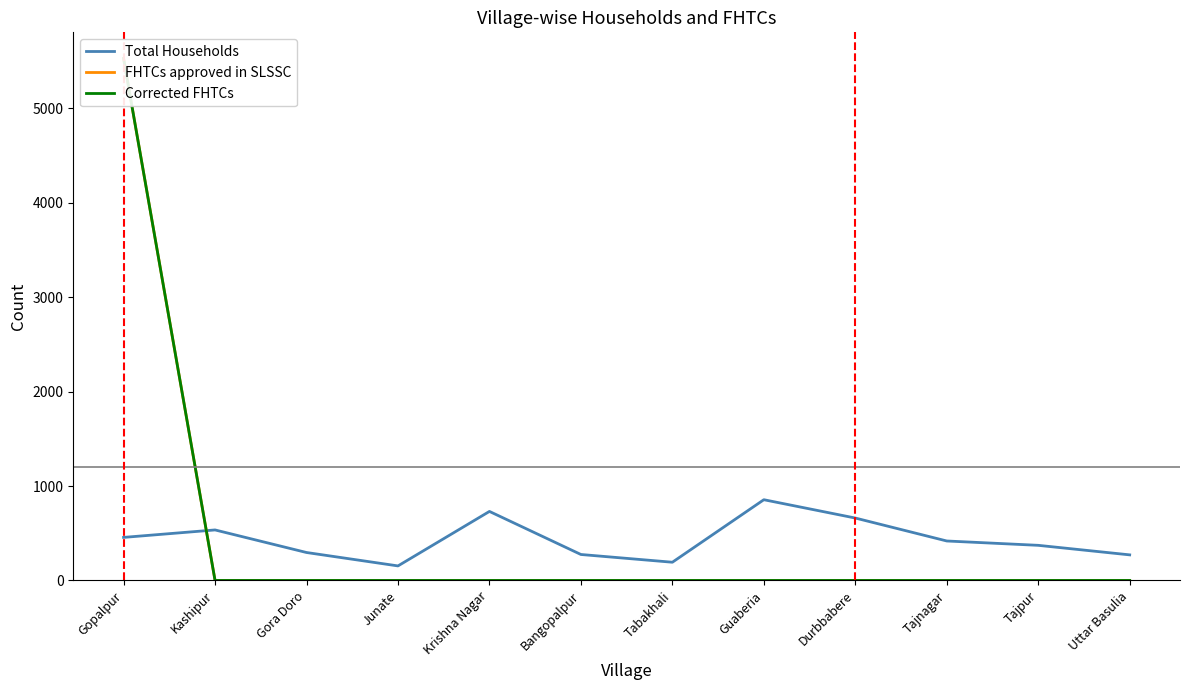

What is the difference between the highest and lowest values at Tabakhali?

193